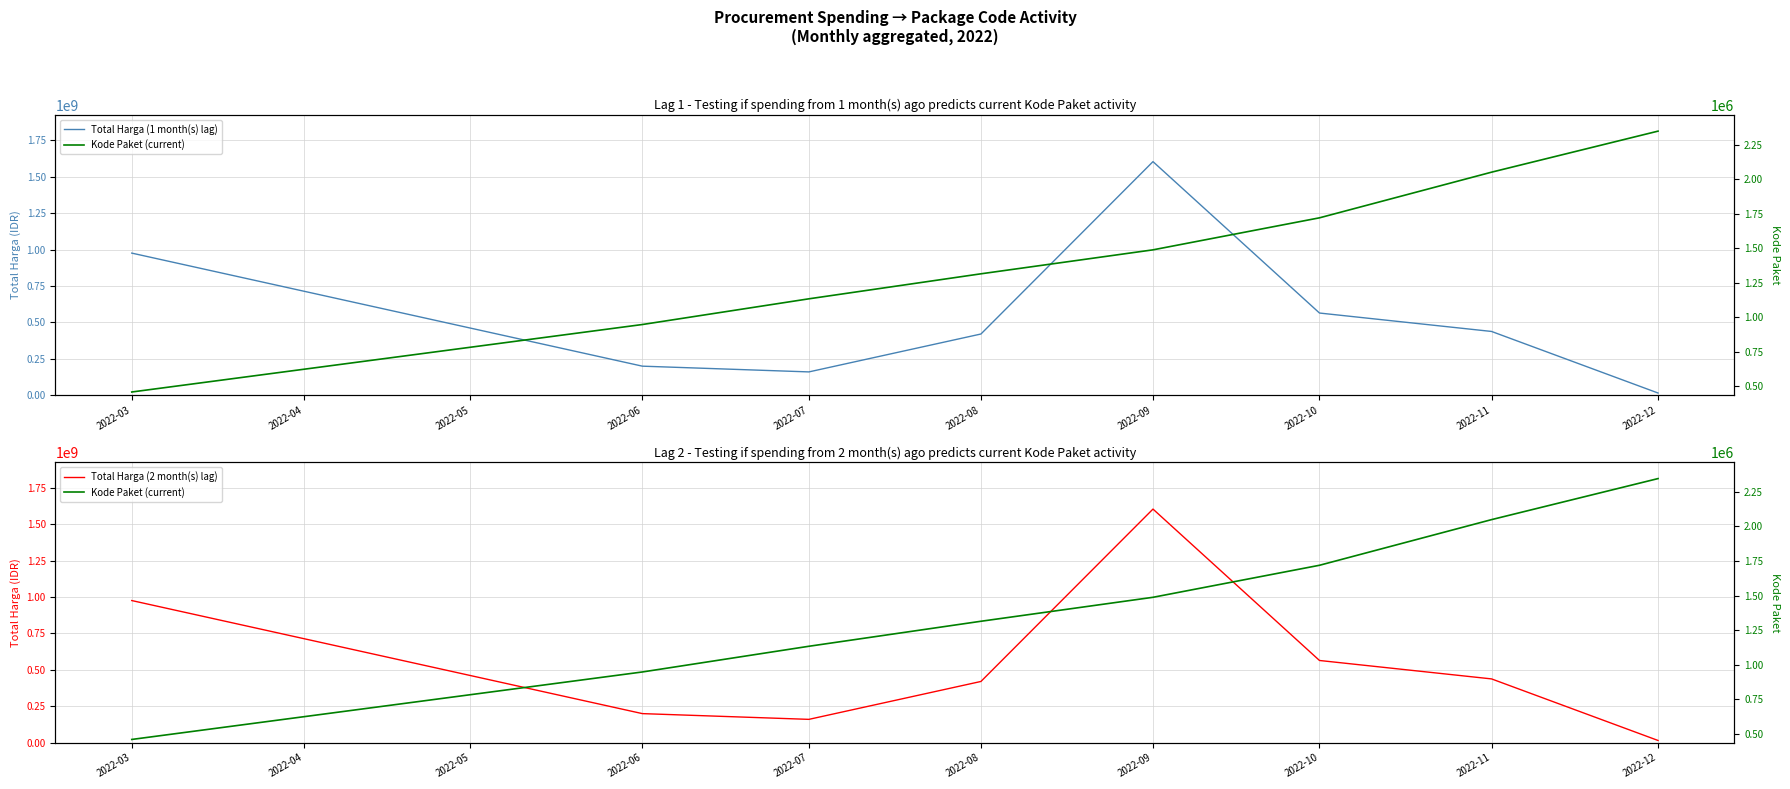

What are all the series names shown in the legend?

Total Harga (1 month(s) lag), Total Harga (2 month(s) lag), Kode Paket (current)